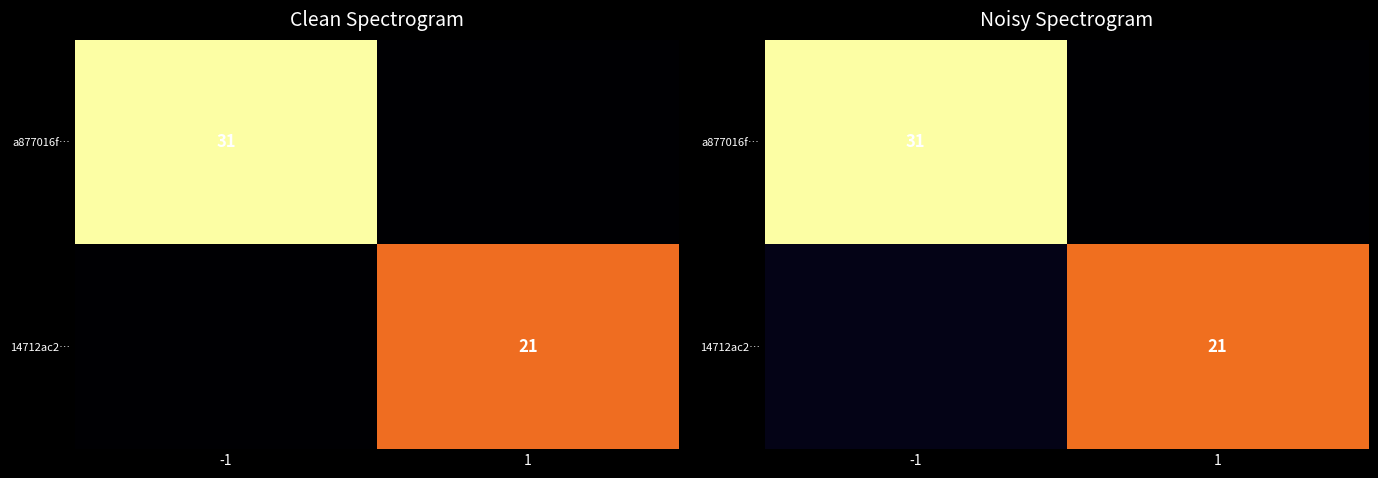

List the series in order of their peak value, lowest first.

14712ac2…, a877016f…